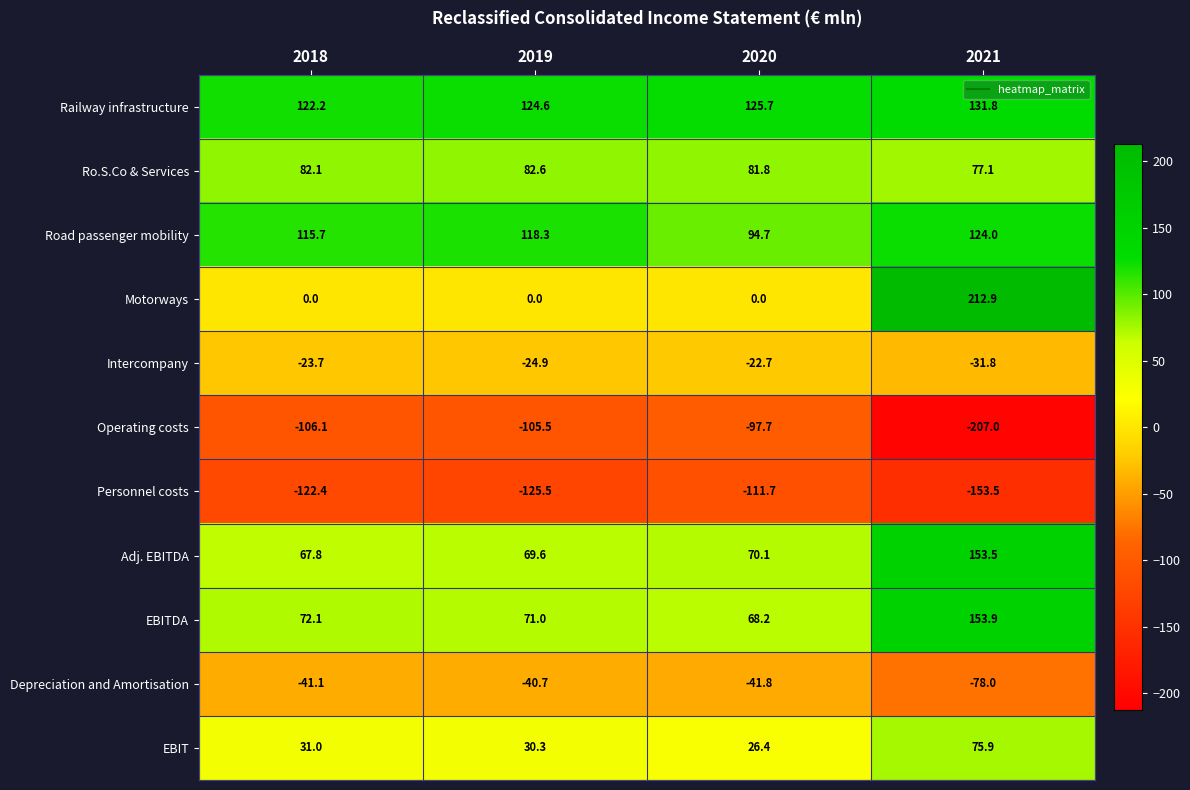

Is the value of Adj. EBITDA at 2020 greater than the value of Personnel costs at 2021?

Yes